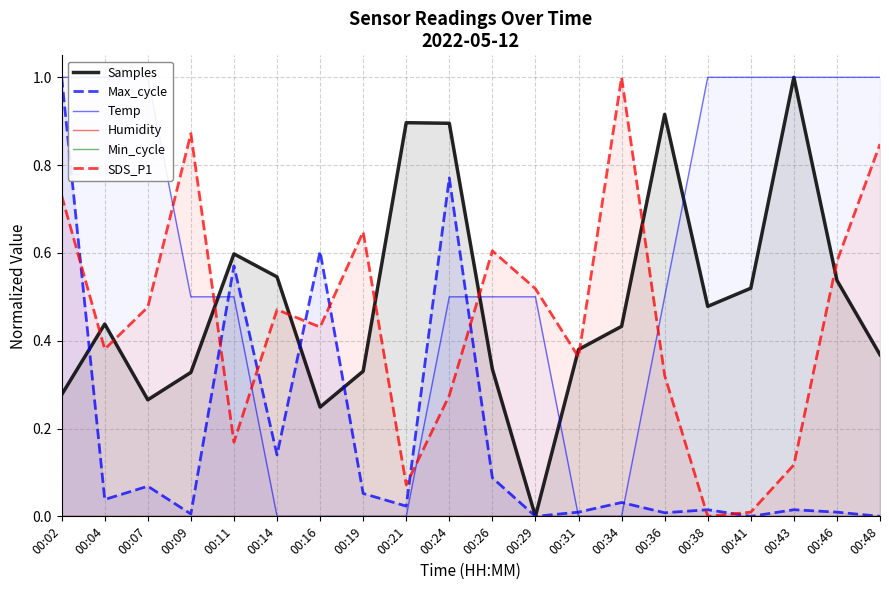

Which label corresponds to the smallest value in the chart?

00:29